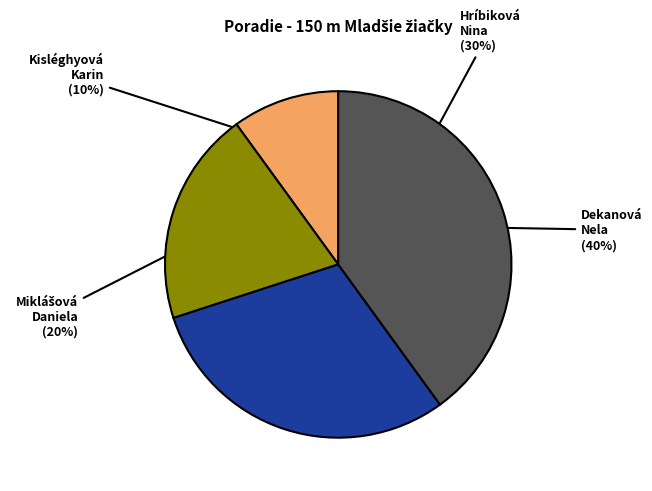

To the nearest percent, what is the average slice percentage?

25%